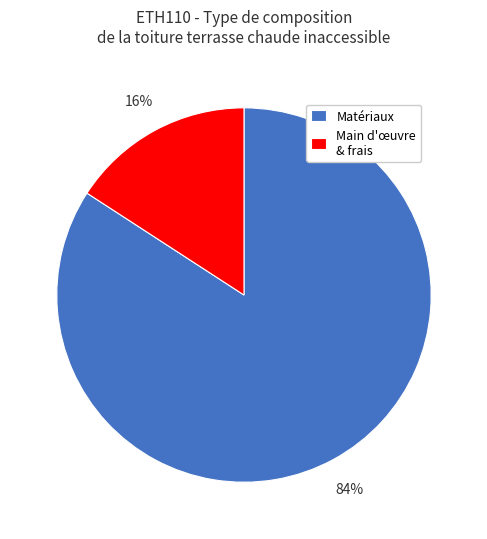

Do Main d'œuvre & frais and Matériaux together represent more than half of the pie?

Yes